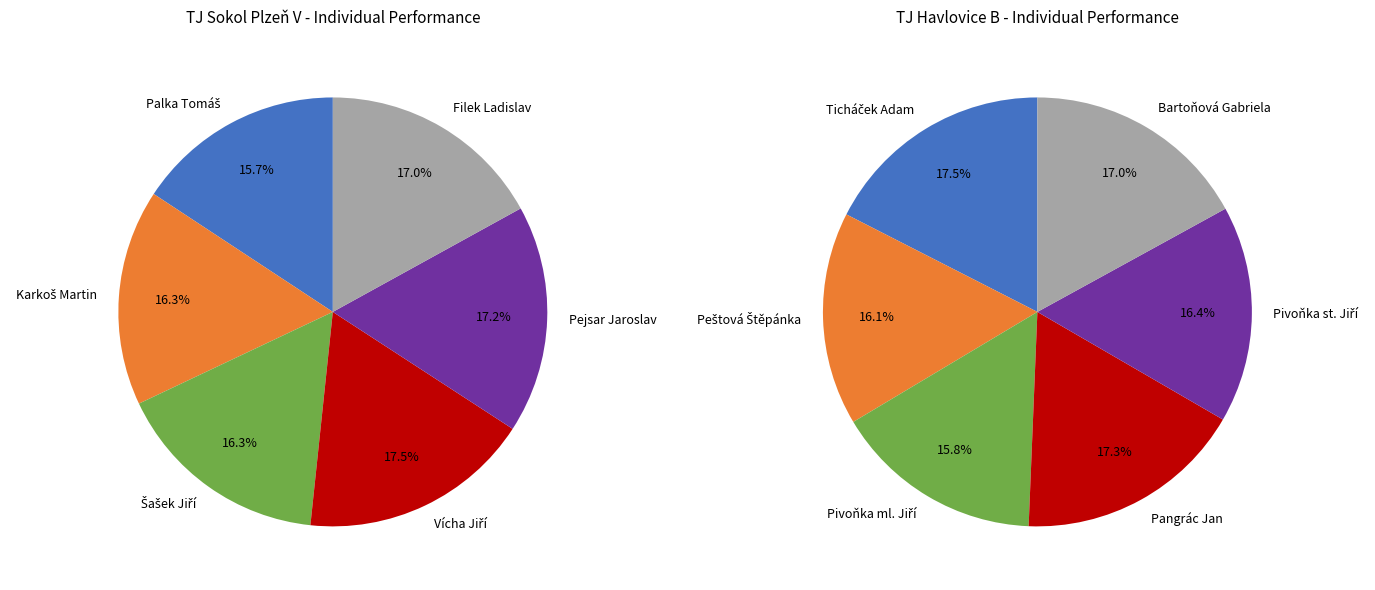

To the nearest percent, what portion does Pejsar Jaroslav represent?

17%